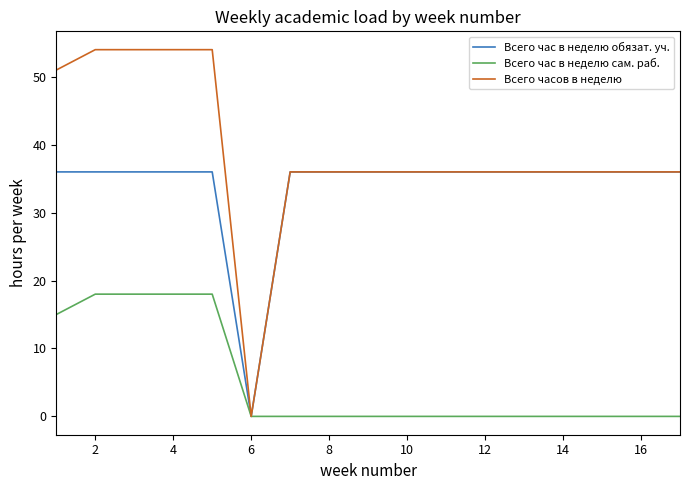

Which series has the largest range (max minus min)?

Всего часов в неделю